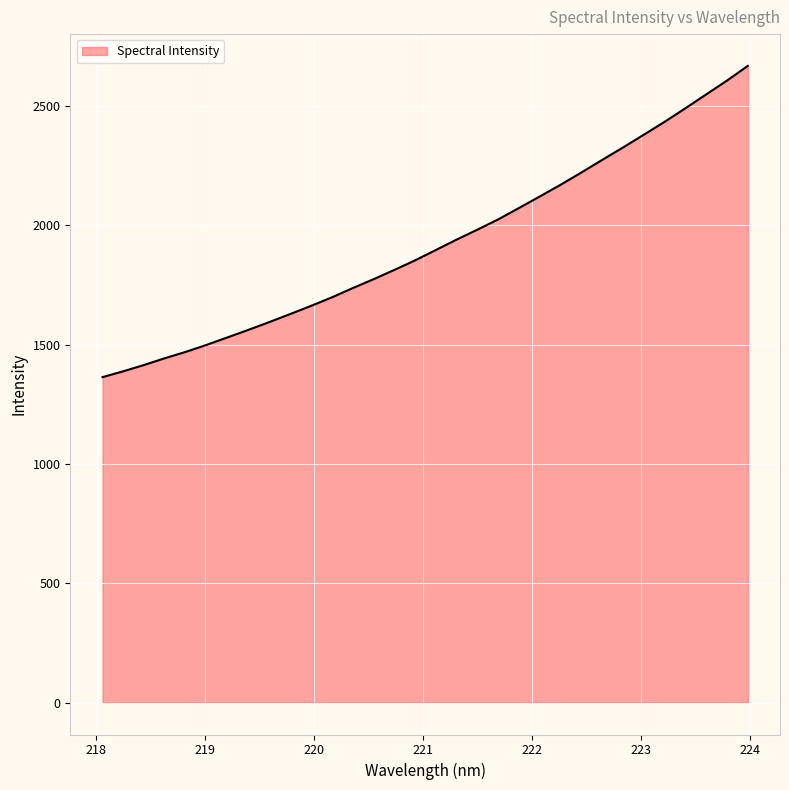

What is the minimum value shown in the chart?

1364.2